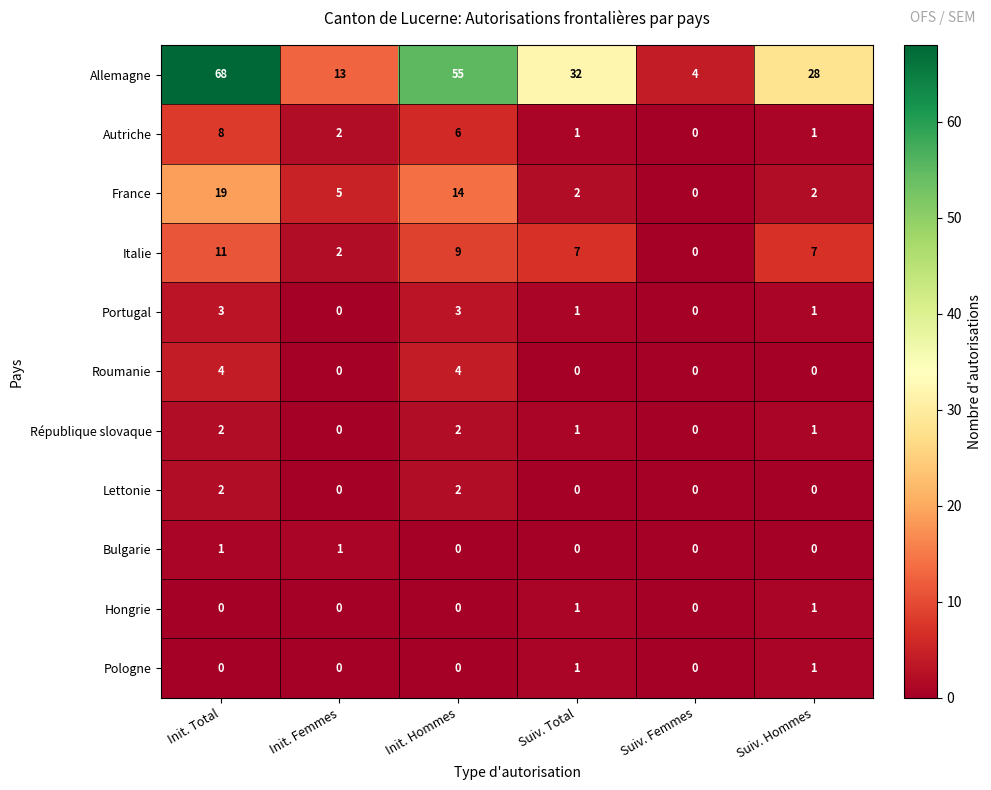

Which category has the highest value across all series?

Init. Total